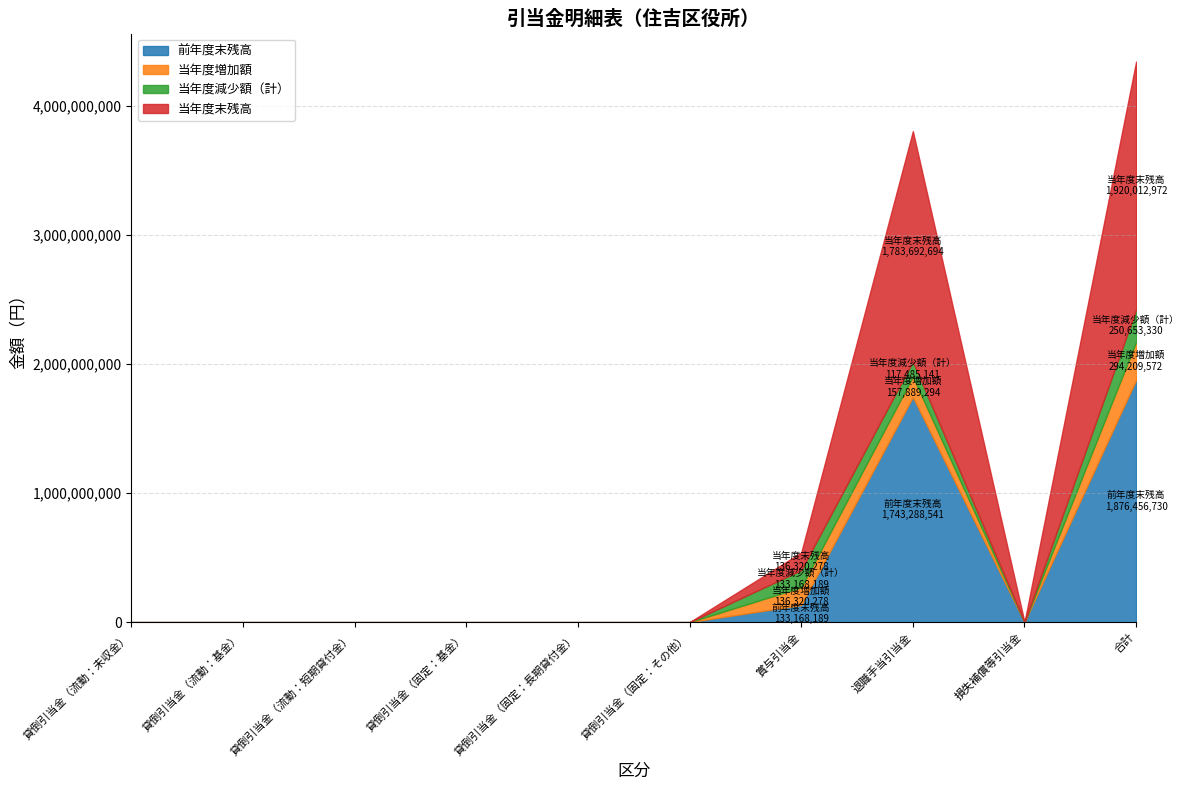

What is the sum of all 当年度末残高 values?

3840025944